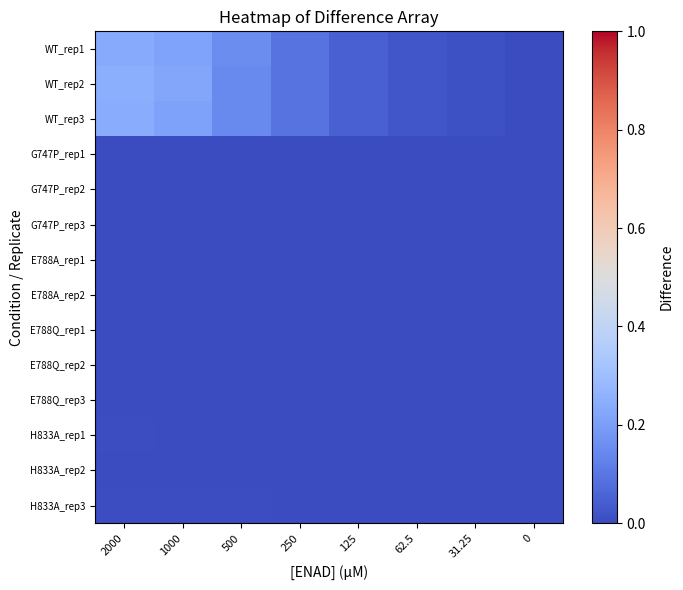

Which has a higher value, 125 or 250?

250